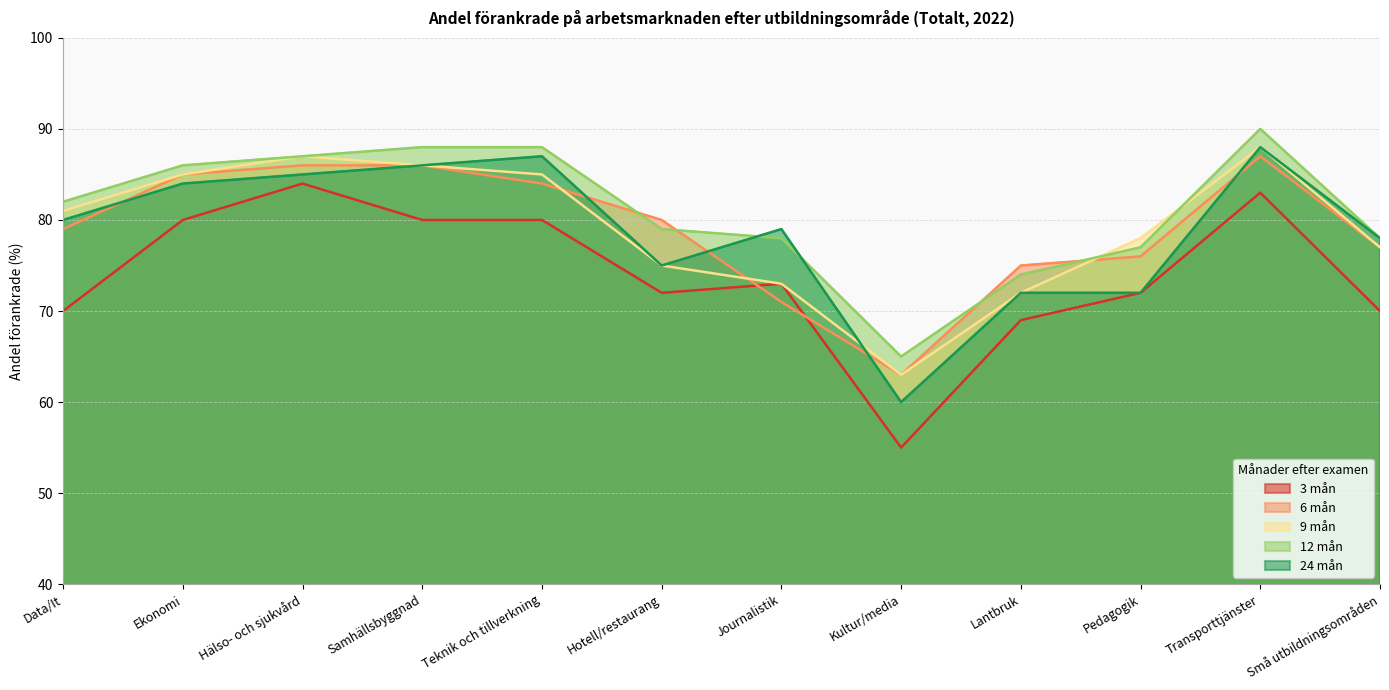

What is the lowest value of the 9 mån series?

63